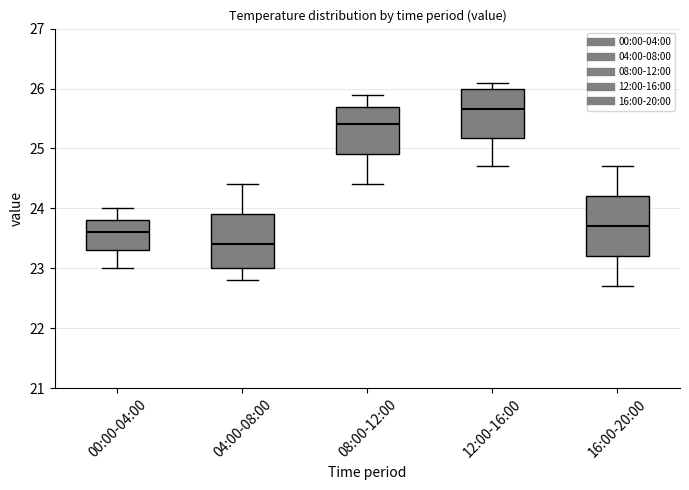

Which box's median line is the lowest?

04:00-08:00